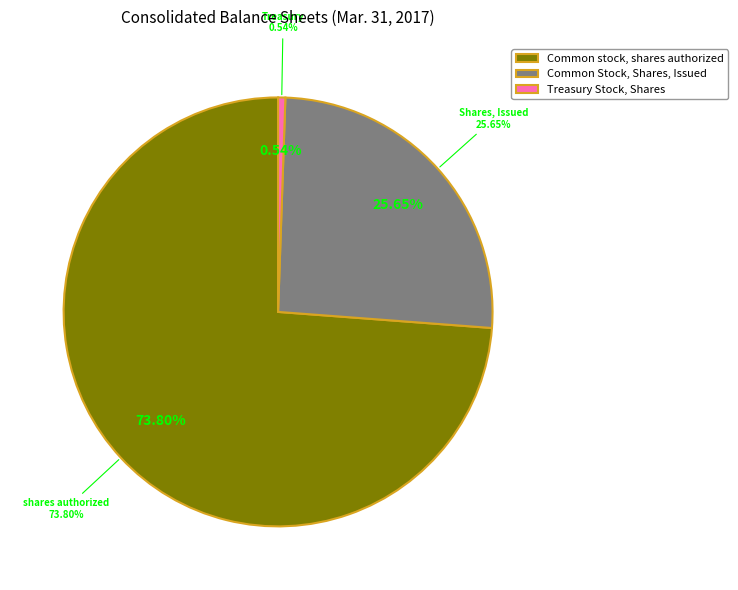

What percentage is NOT represented by Treasury Stock, Shares?

99.5%